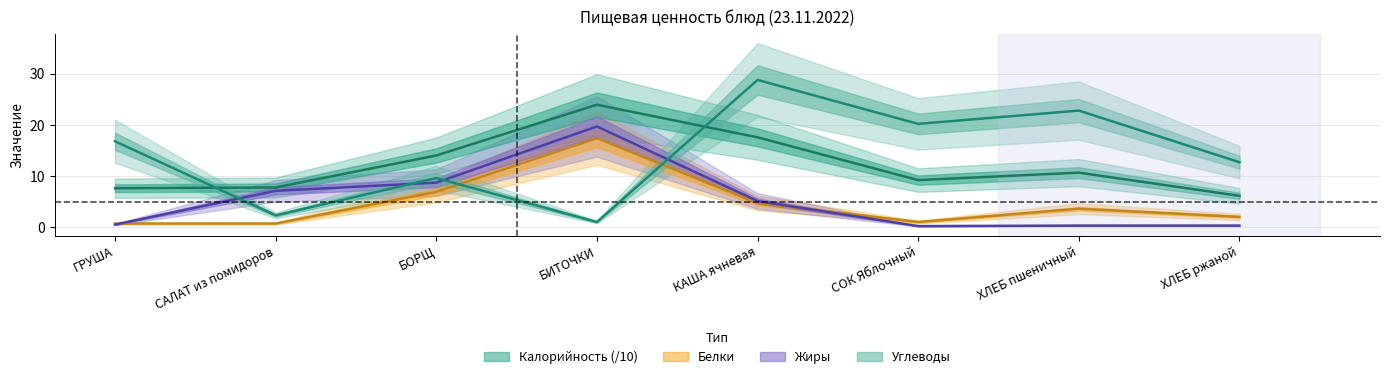

At КАША ячневая, list the series in order from smallest to largest.

Белки, Жиры, Калорийность, Углеводы